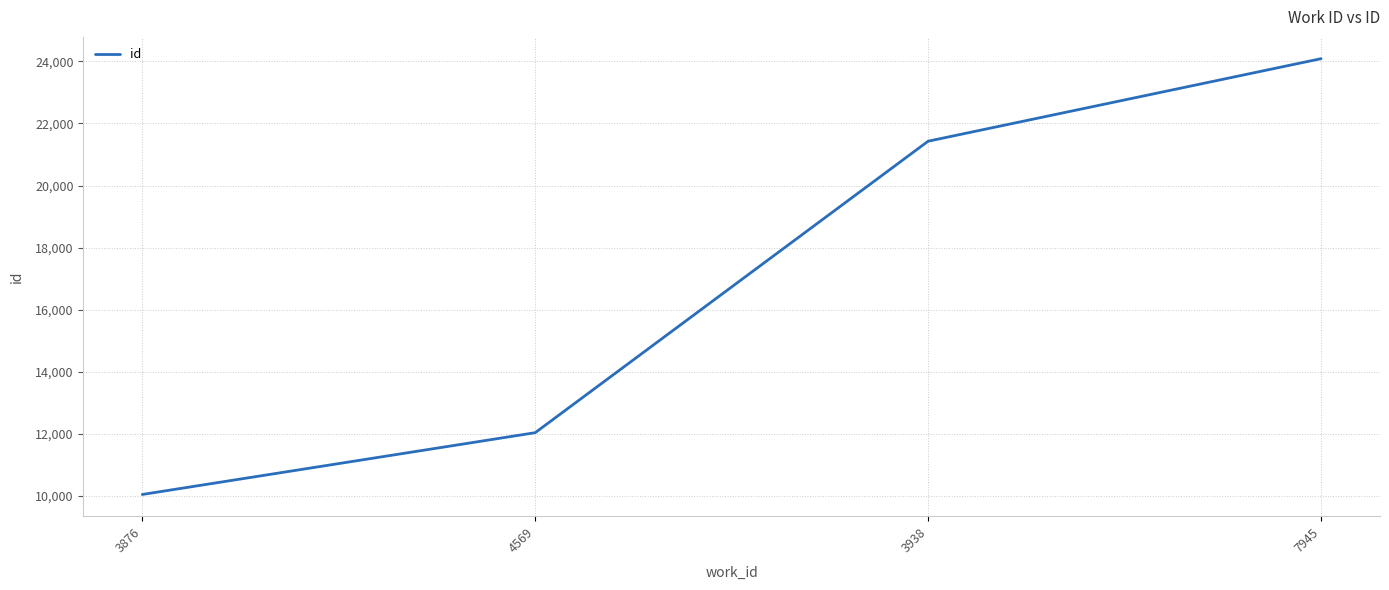

The chart shows a value of 24087 at 7945. True or false?

True